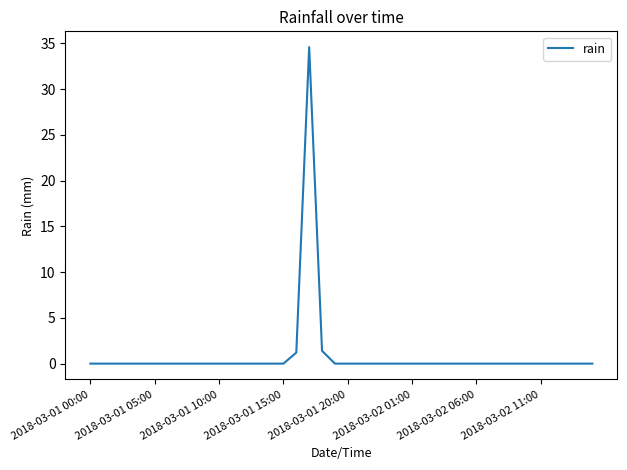

What is the maximum value shown in the chart?

34.6